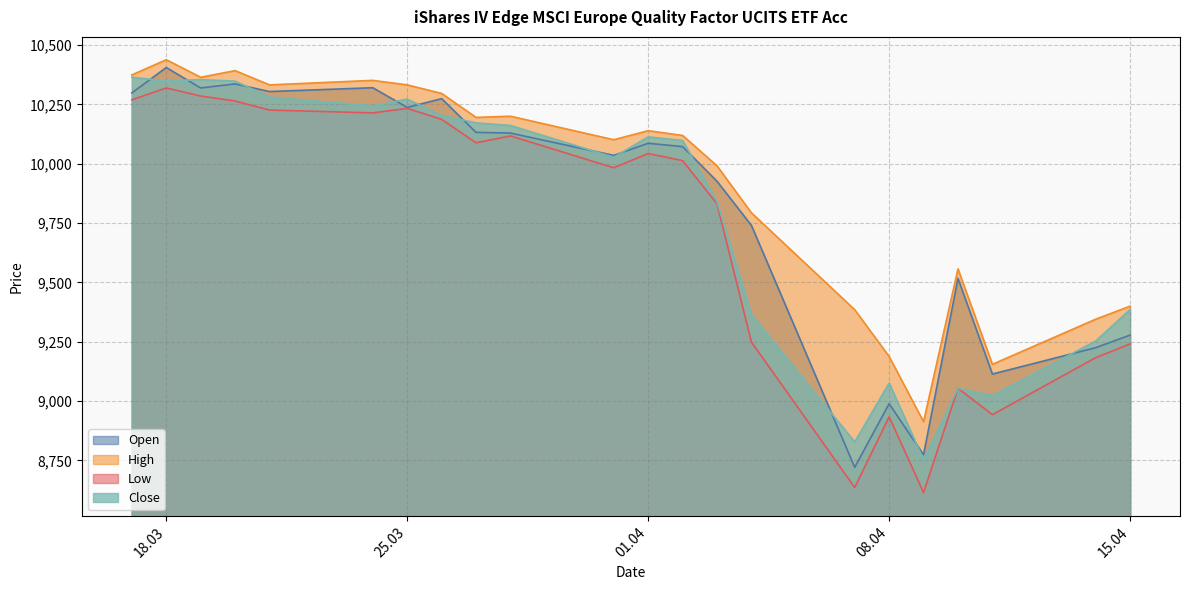

At which label does Low first exceed 10043?

17.03.2025